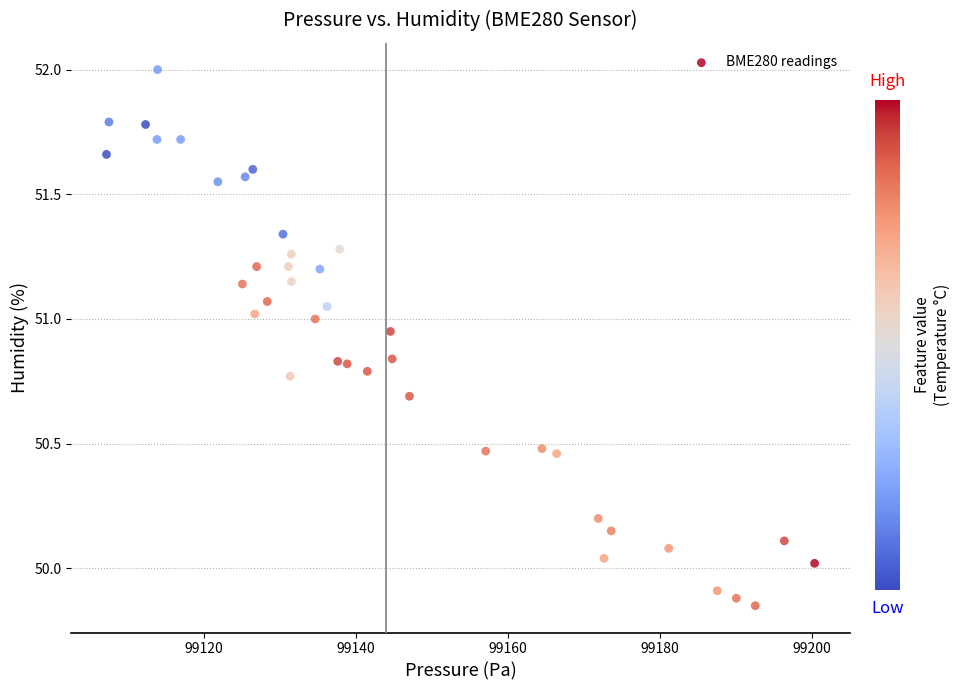

What is the range of X values (max minus min)?

93.1